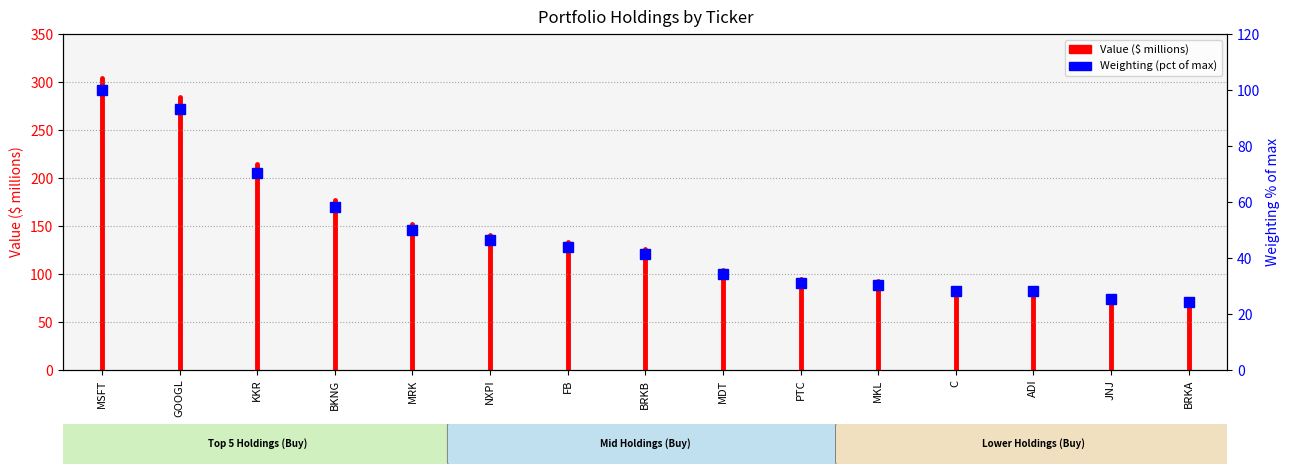

Is it true that the value at ADI is 13.7?

False